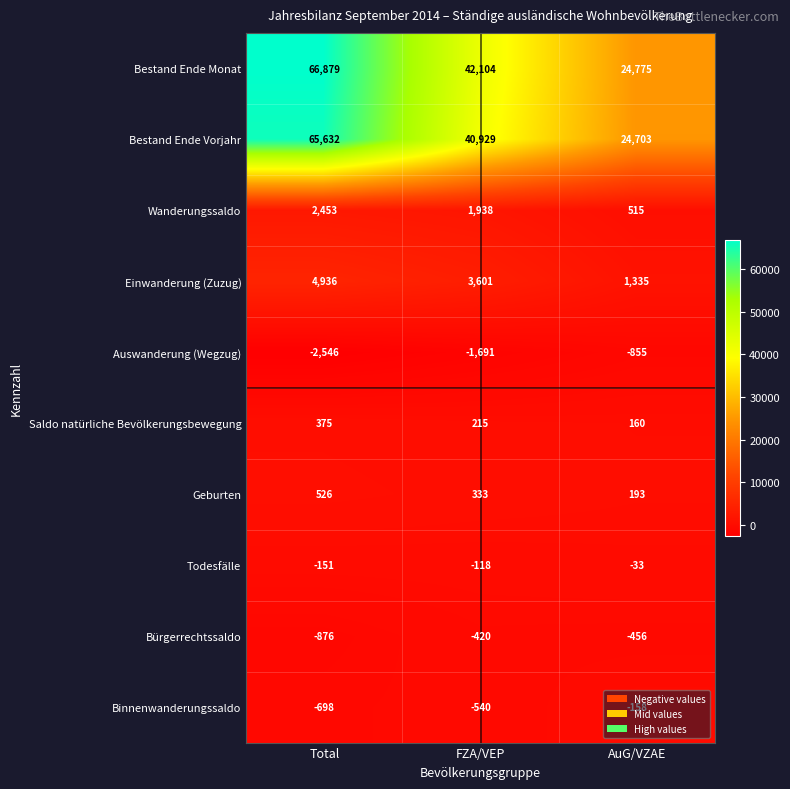

Which series has the widest spread of values?

Bestand Ende Monat